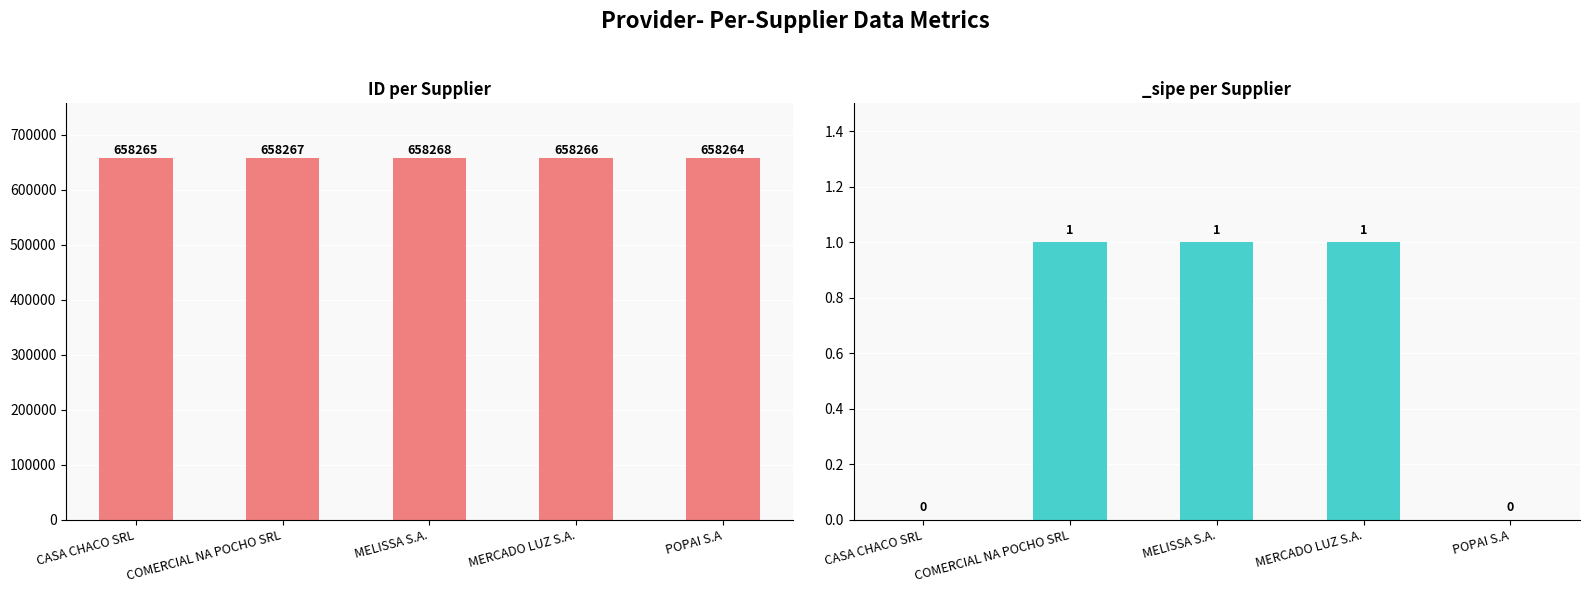

What is the label of the 5th bar from the right?

CASA CHACO SRL